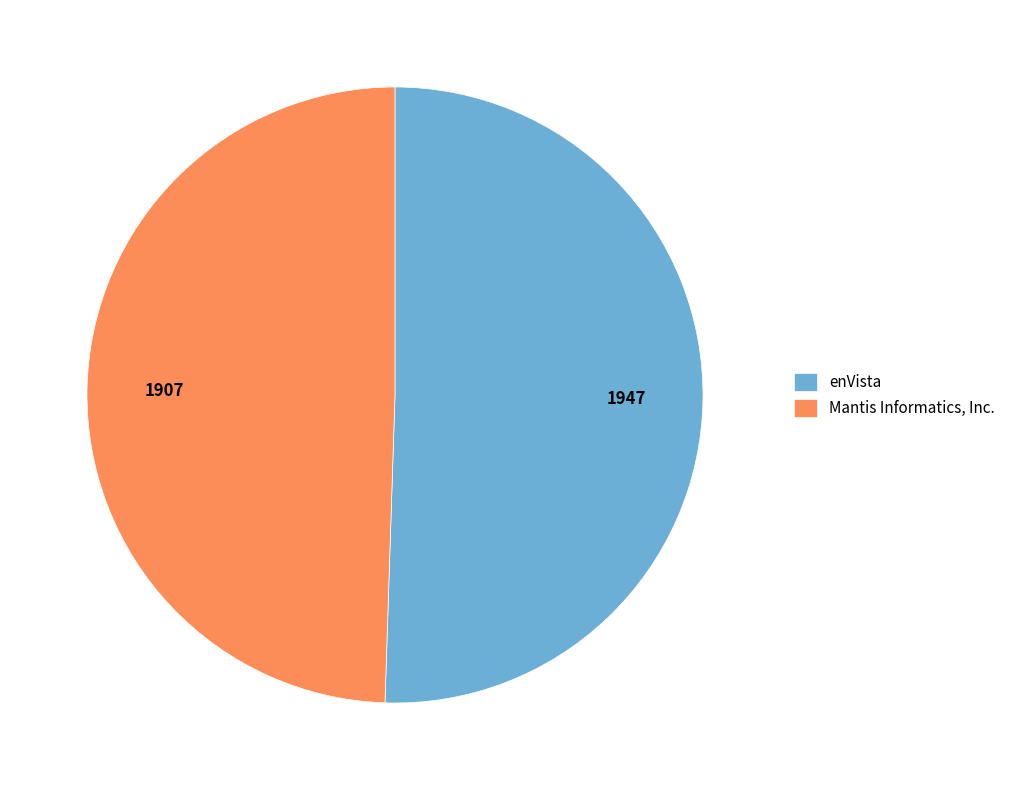

Which category accounts for the majority?

enVista